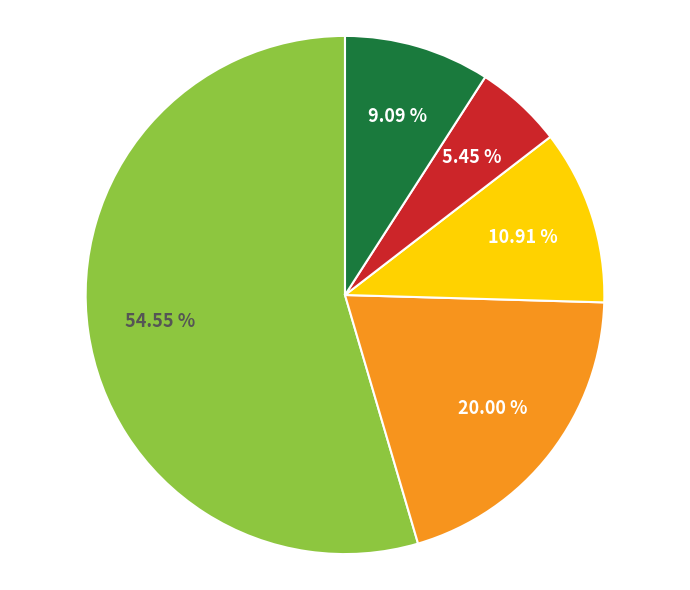

Does any single category account for the majority?

Yes